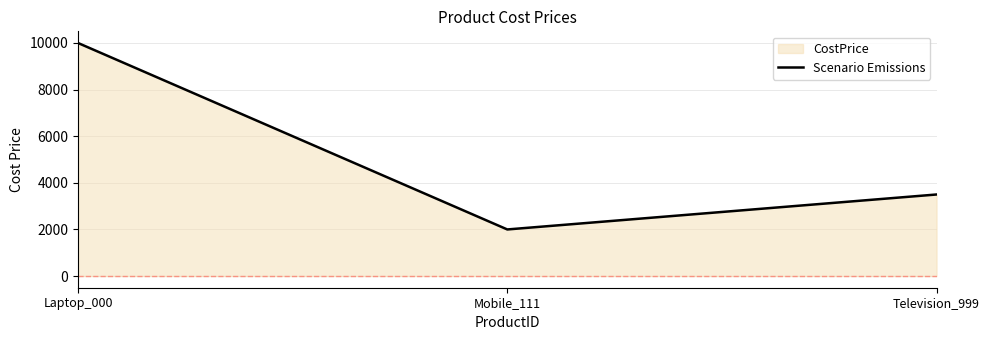

How many values are below 3500?

1